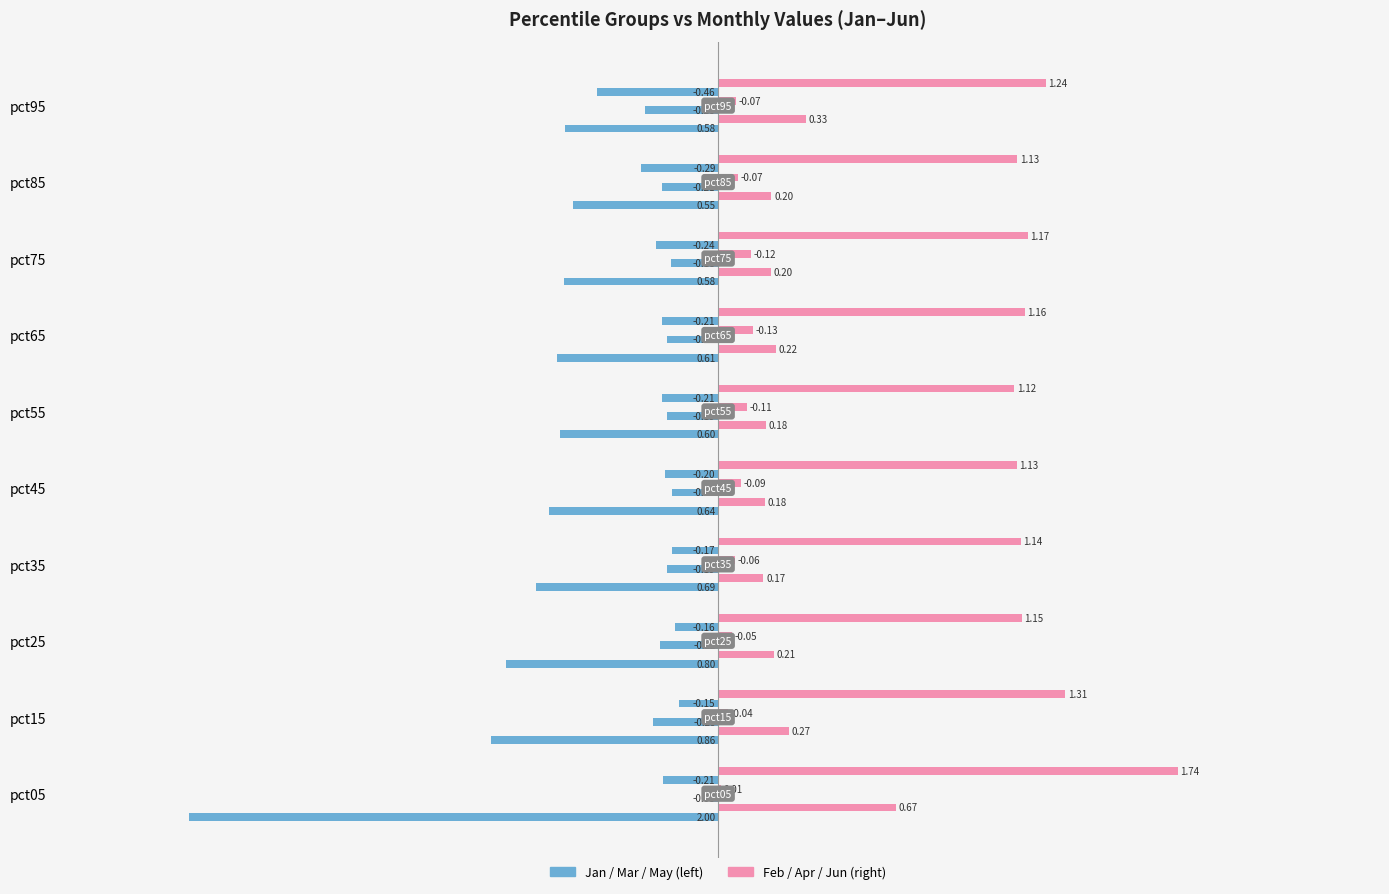

Count the number of categories in the chart.

10